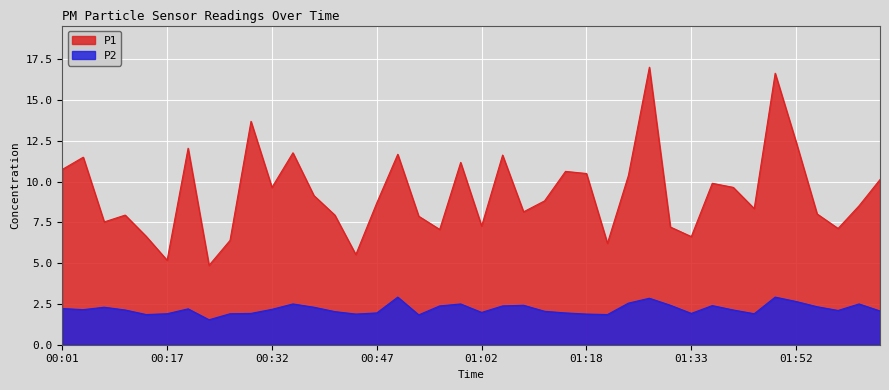

How many values in the P2 series exceed 2?

26